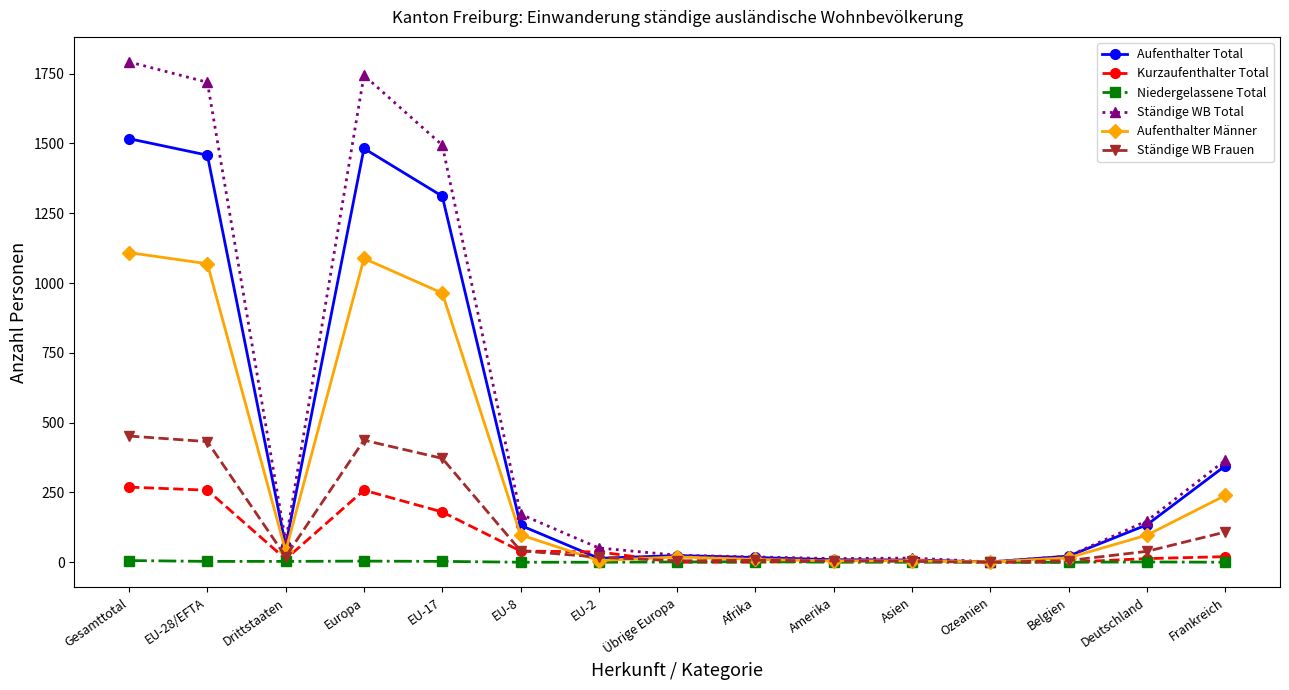

What is the maximum value for Aufenthalter Total?

1517